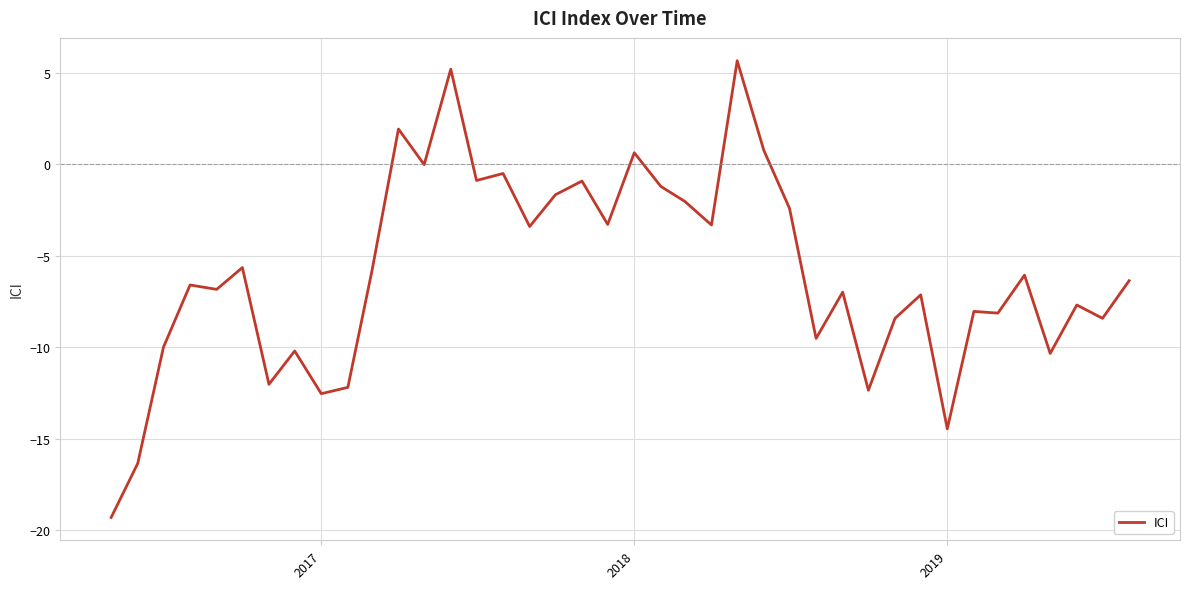

What is the difference between the maximum and minimum values?

25.0